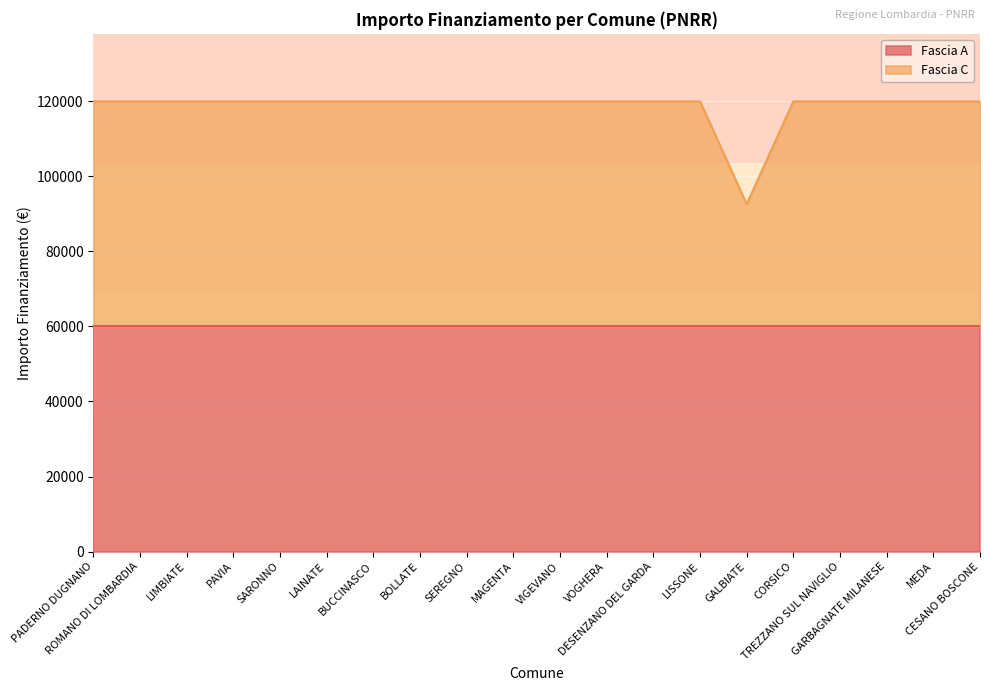

What is the minimum value for Fascia A?

59966